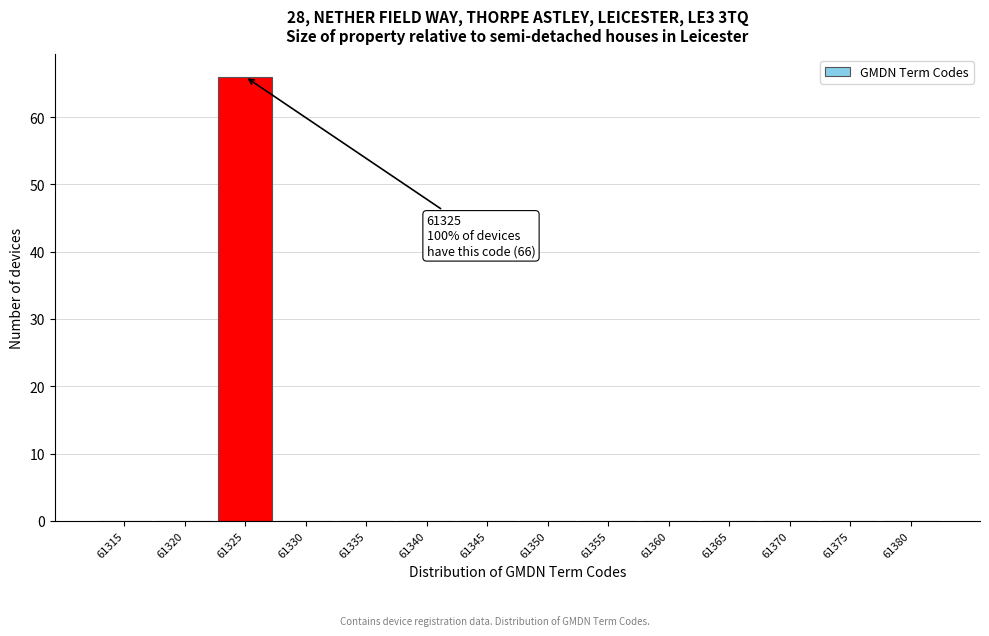

Reading left to right, extract all data points from this chart.

61315=0	61320=0	61325=66	61330=0	61335=0	61340=0	61345=0	61350=0	61355=0	61360=0	61365=0	61370=0	61375=0	61380=0